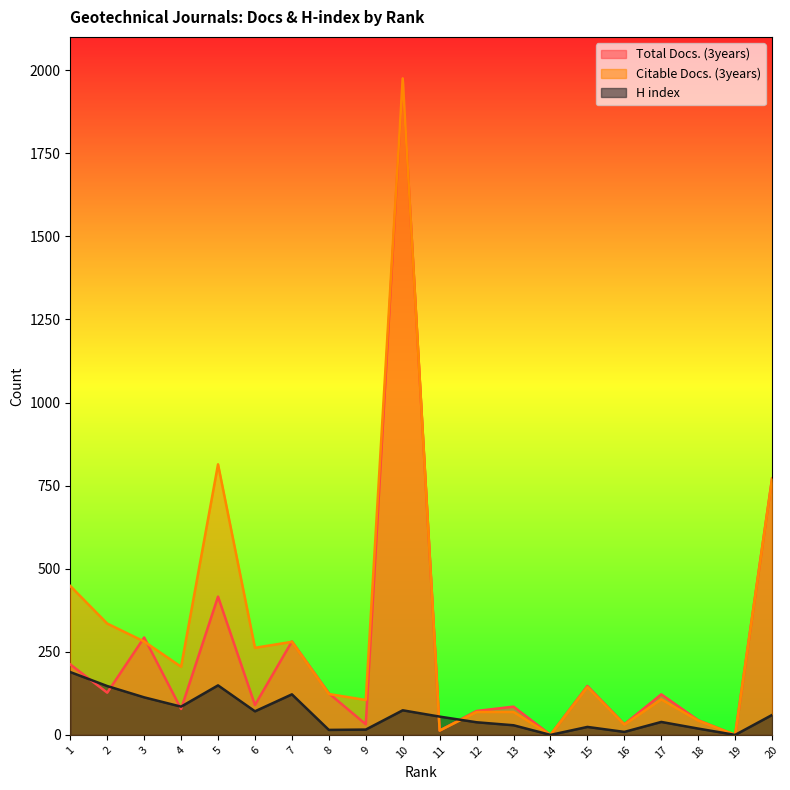

How many lines are shown in the chart?

3